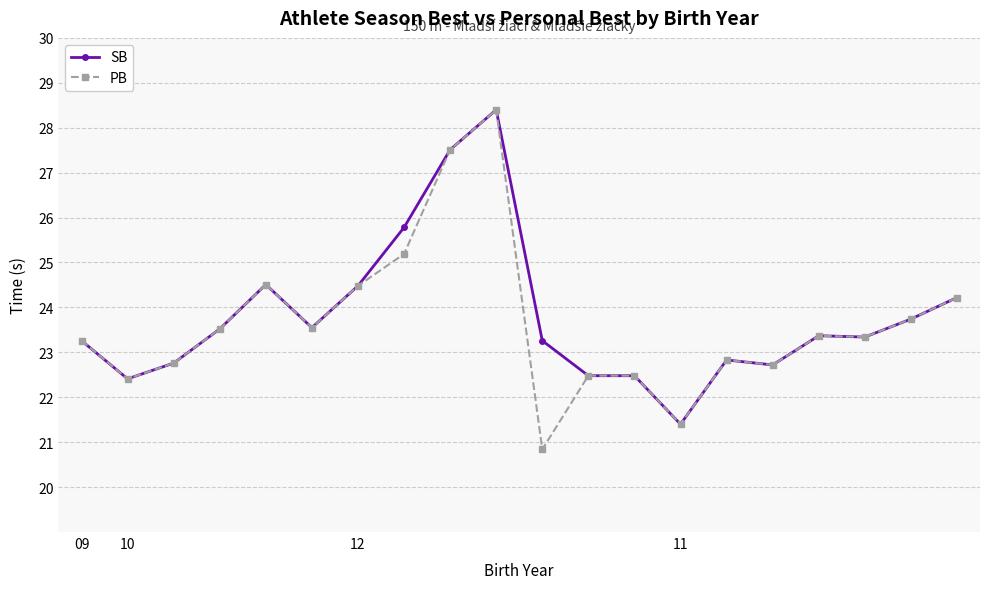

What is the value of the SB point at the 13th from the left?

22.5